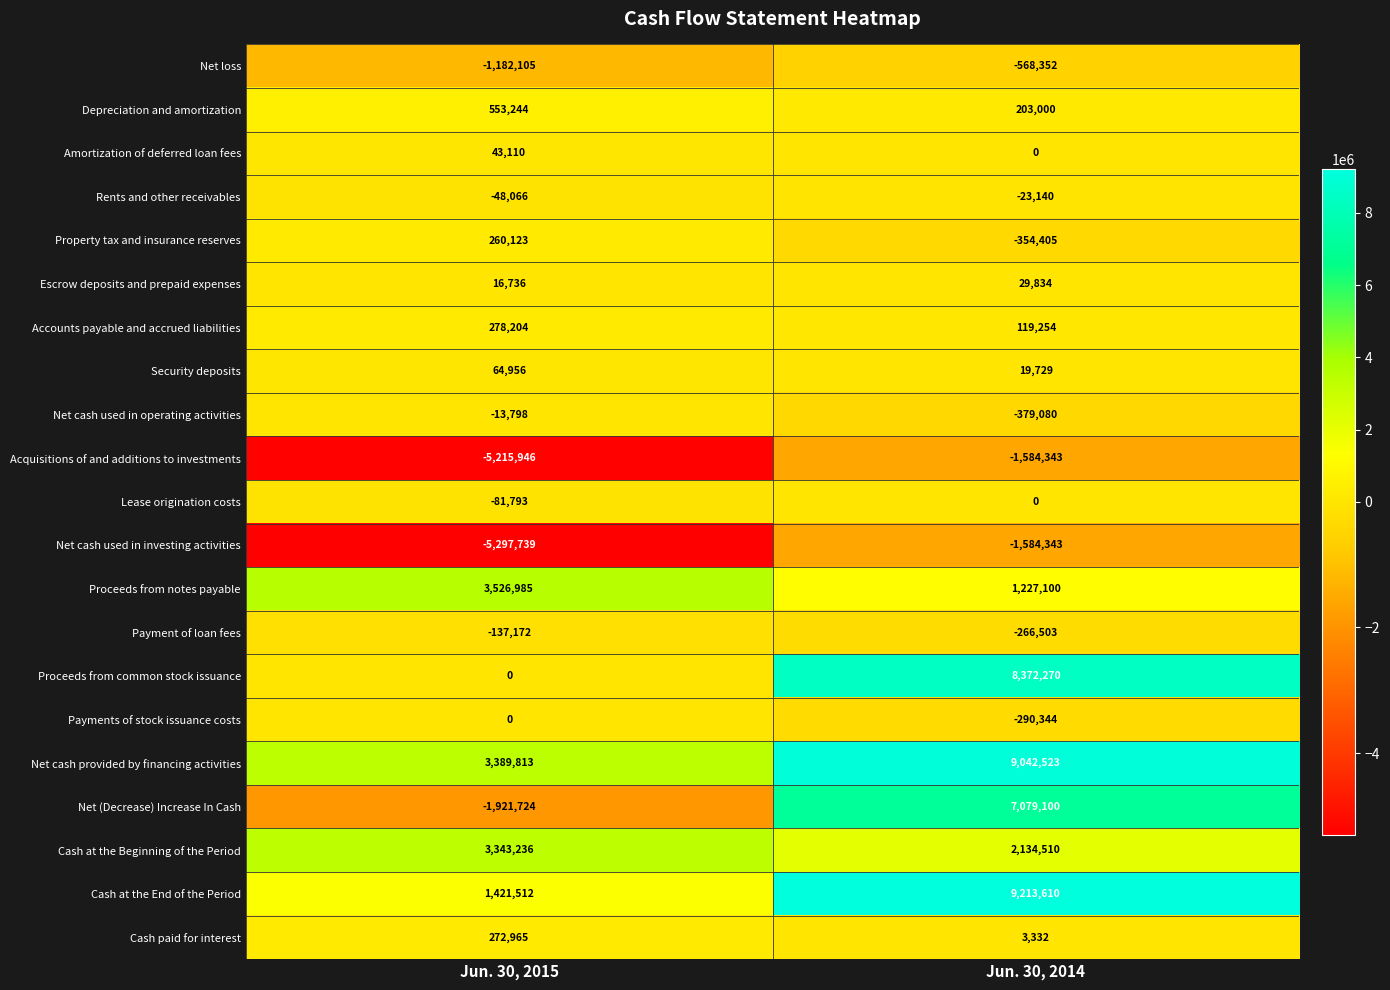

Read the Accounts payable and accrued liabilities value at Jun. 30, 2015, to the nearest 50.

278200